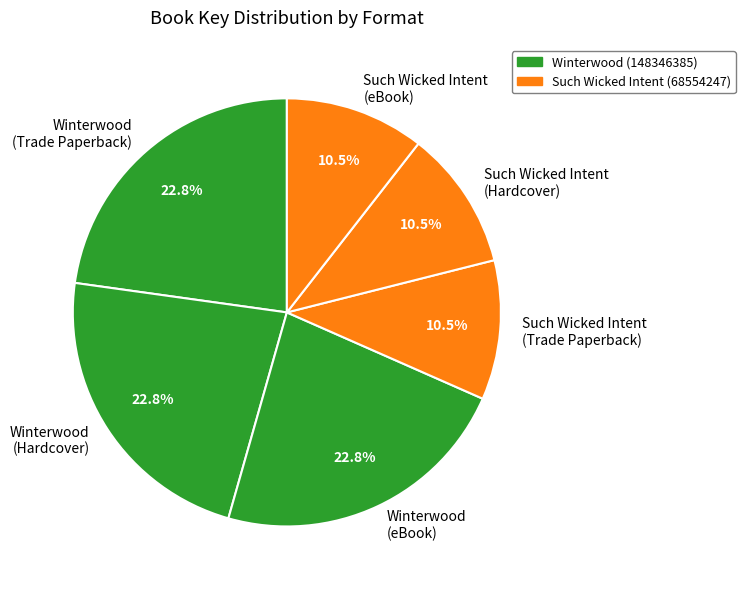

To the nearest percent, what percentage of the pie is Winterwood (eBook)?

23%